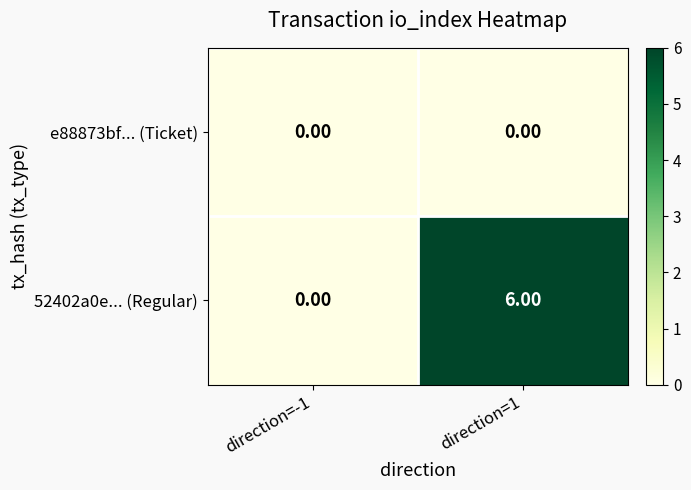

Rank the series by their maximum value, from lowest to highest.

e88873bf... (Ticket), 52402a0e... (Regular)